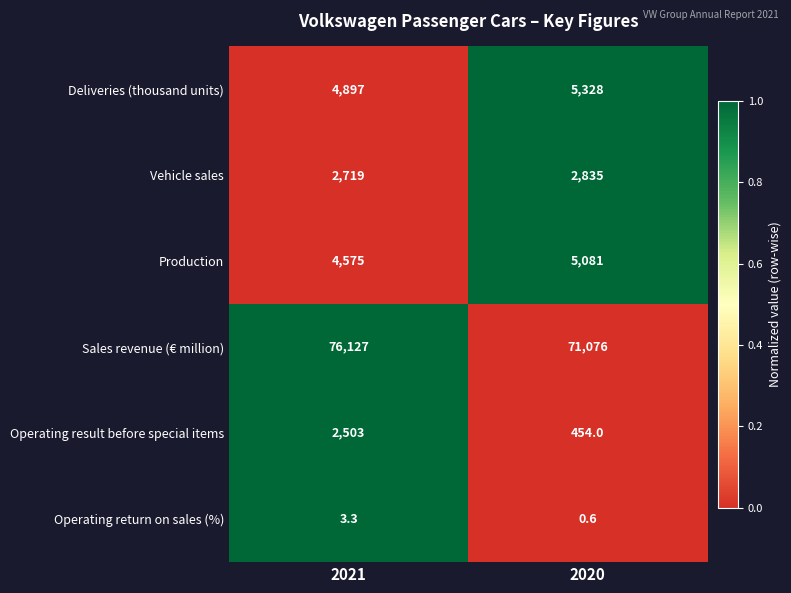

What is the total value across all series at 2020?

84774.6